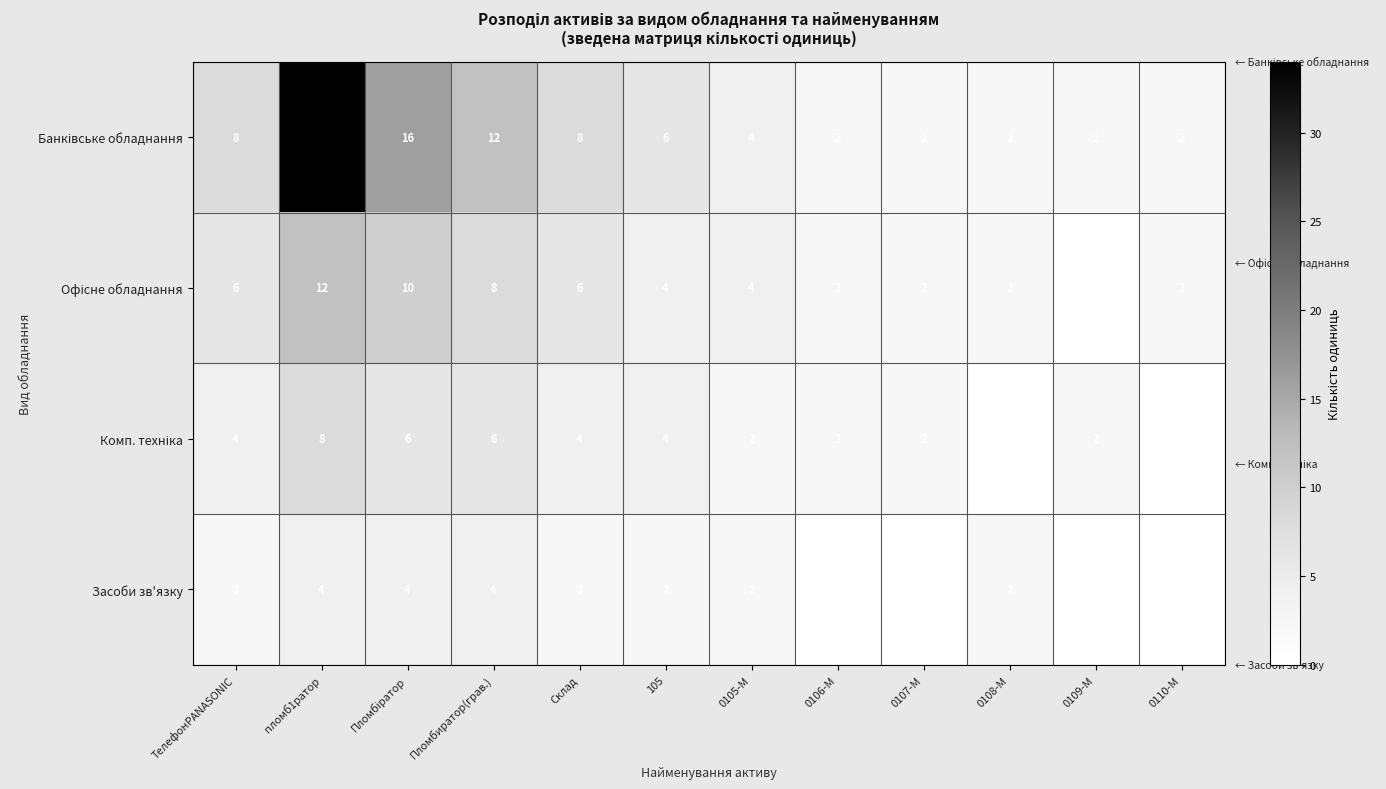

Count the Засоби зв'язку values in the range 0 to 4.

12